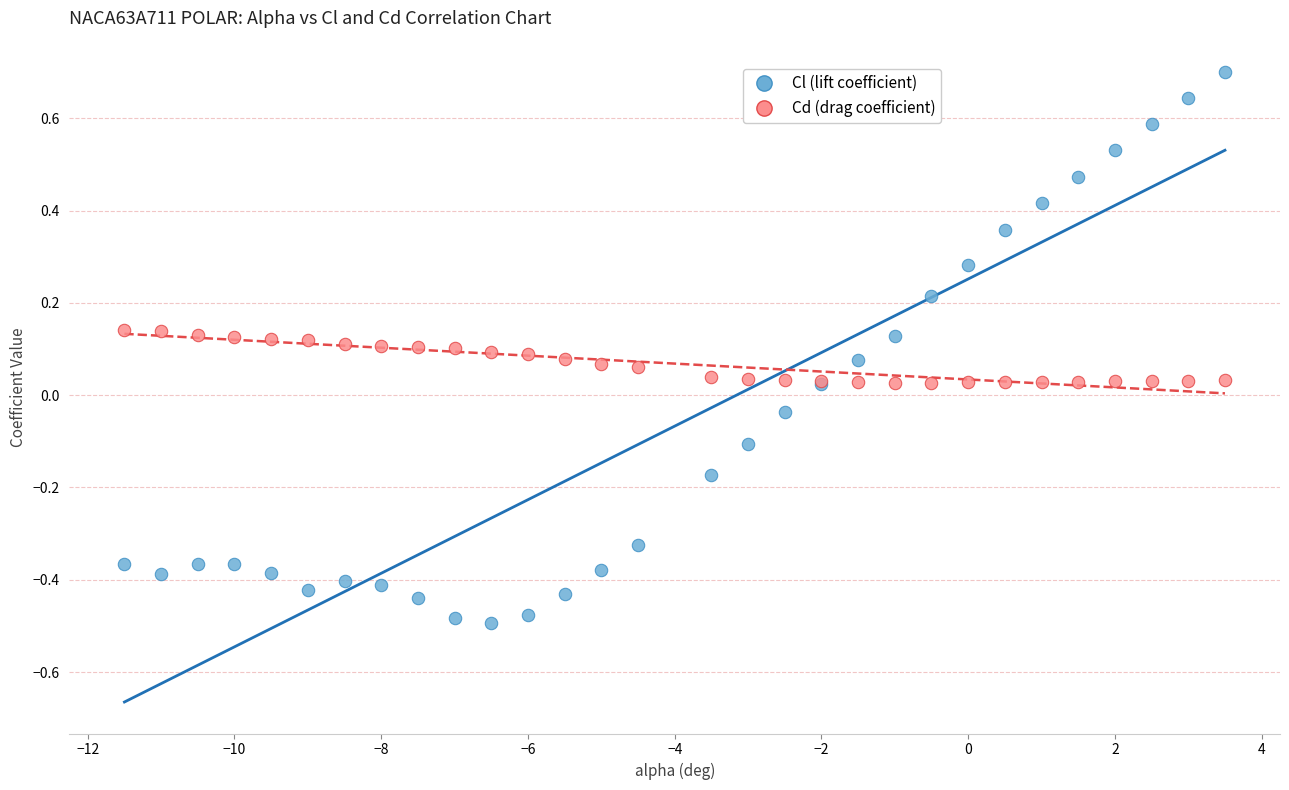

What is the X range (max minus min) for the scatter plot?

15.0